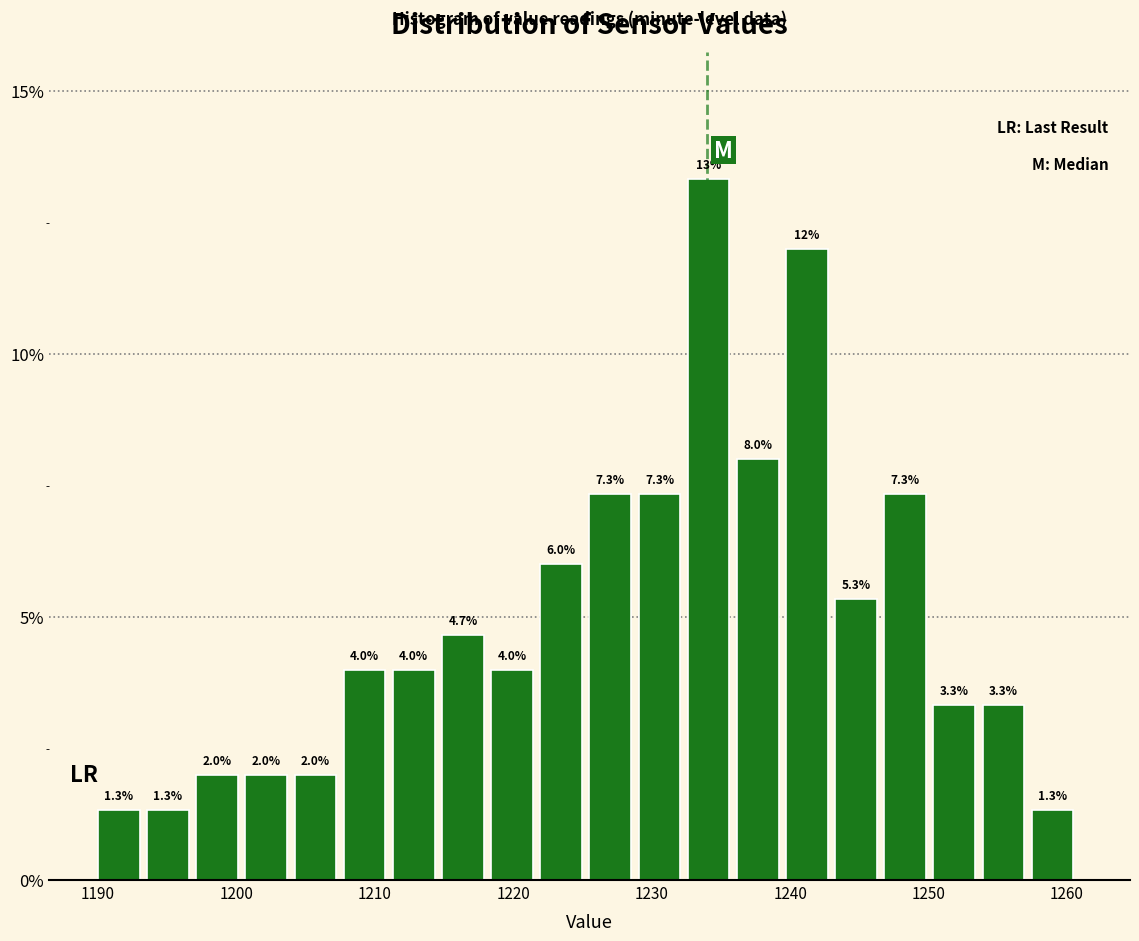

Around what value on the x-axis is the tallest bar? Give the approximate position of its centre, as read against the axis.

1234